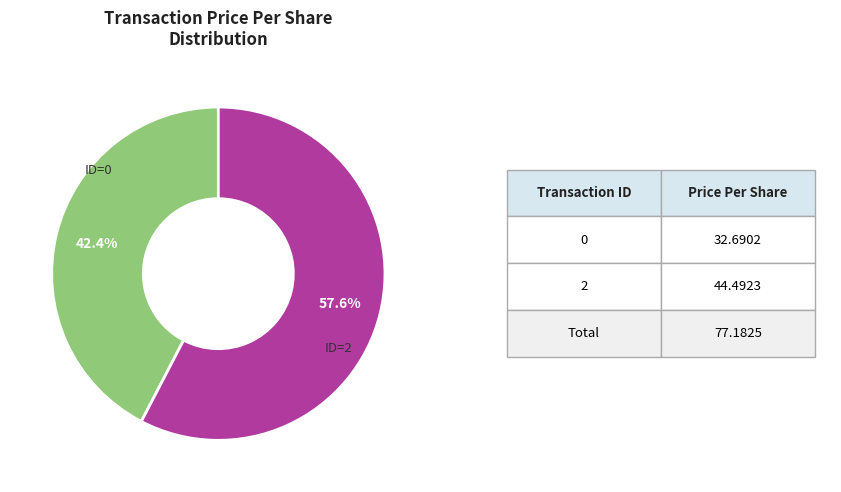

Is there a majority slice in this chart?

Yes